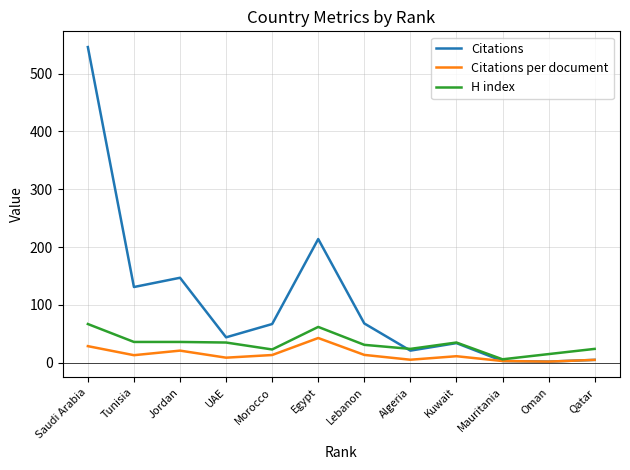

What is the total value across all series at Egypt?

318.8